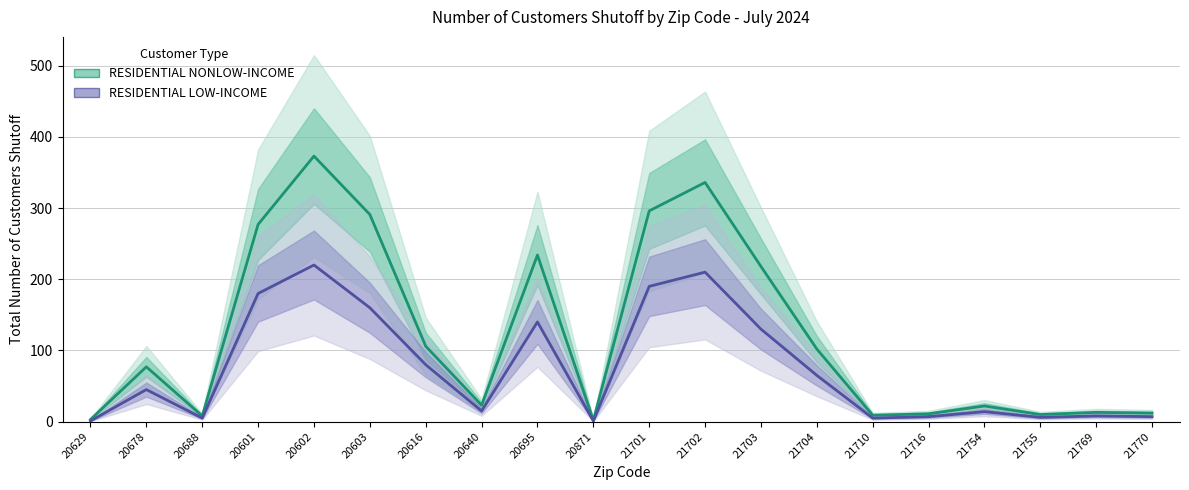

At which category does the chart reach its peak across all series?

20602